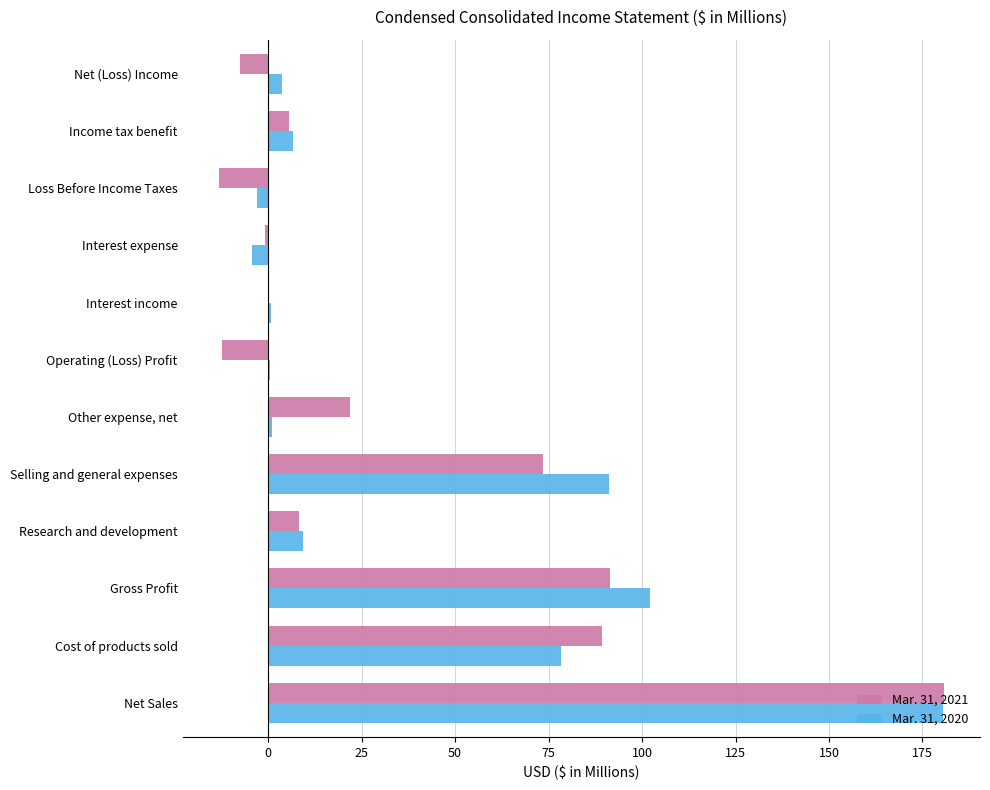

Is it true that Mar. 31, 2020 equals 139.2 at Cost of products sold?

False